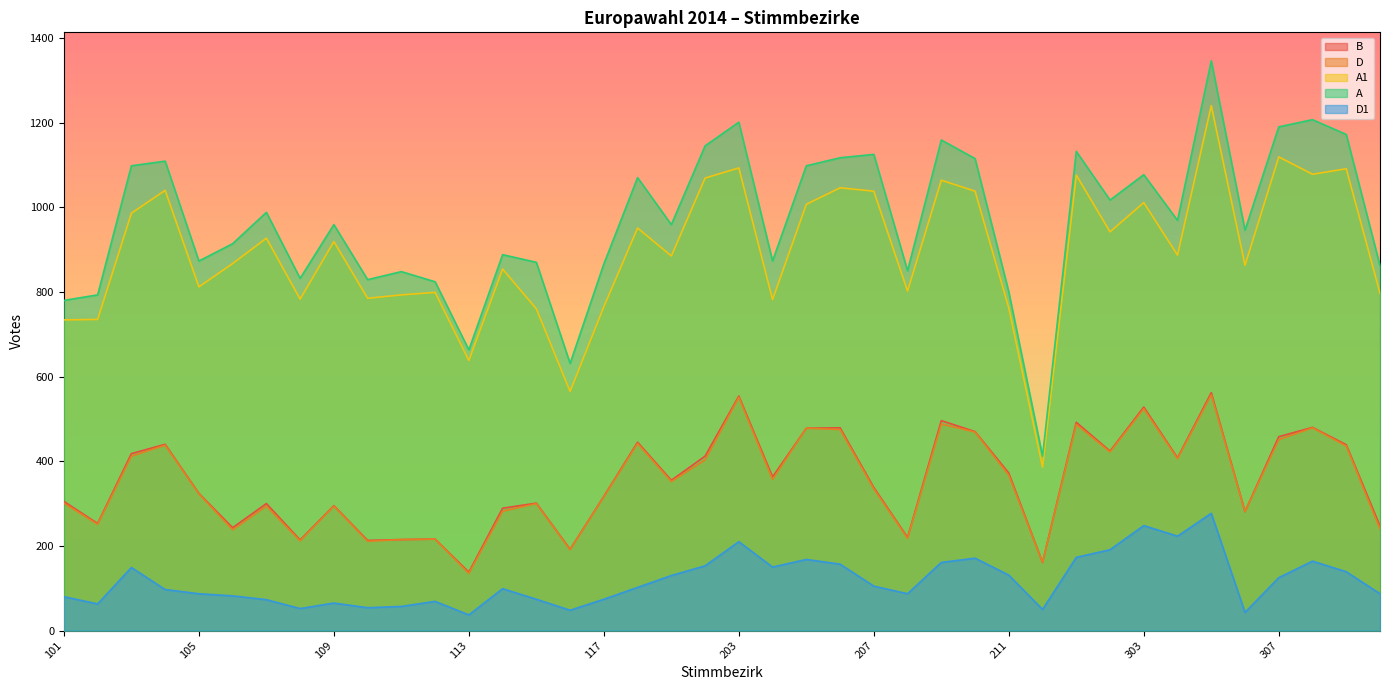

What is the difference between the second highest and second lowest values in the A series?

576